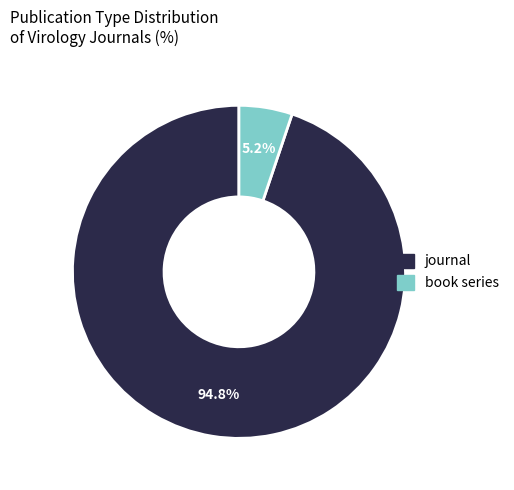

To the nearest percent, what is the average slice percentage?

50%